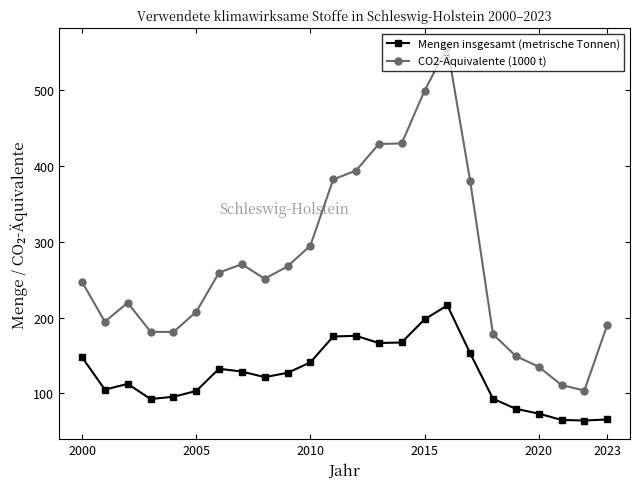

What is the value of the Mengen insgesamt (metrische Tonnen) point at the 13th from the left?

176.0